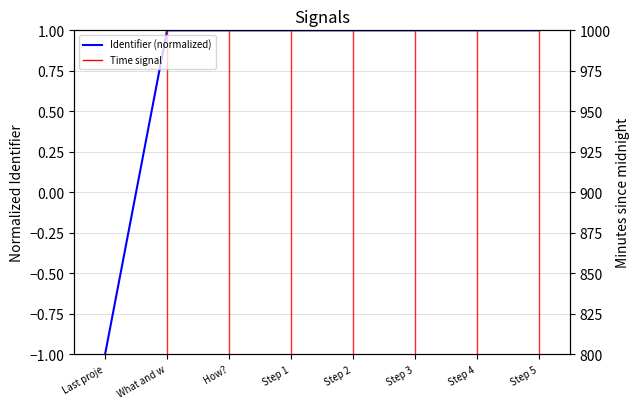

Which has a higher value, Step 1 or Step 3?

Step 3